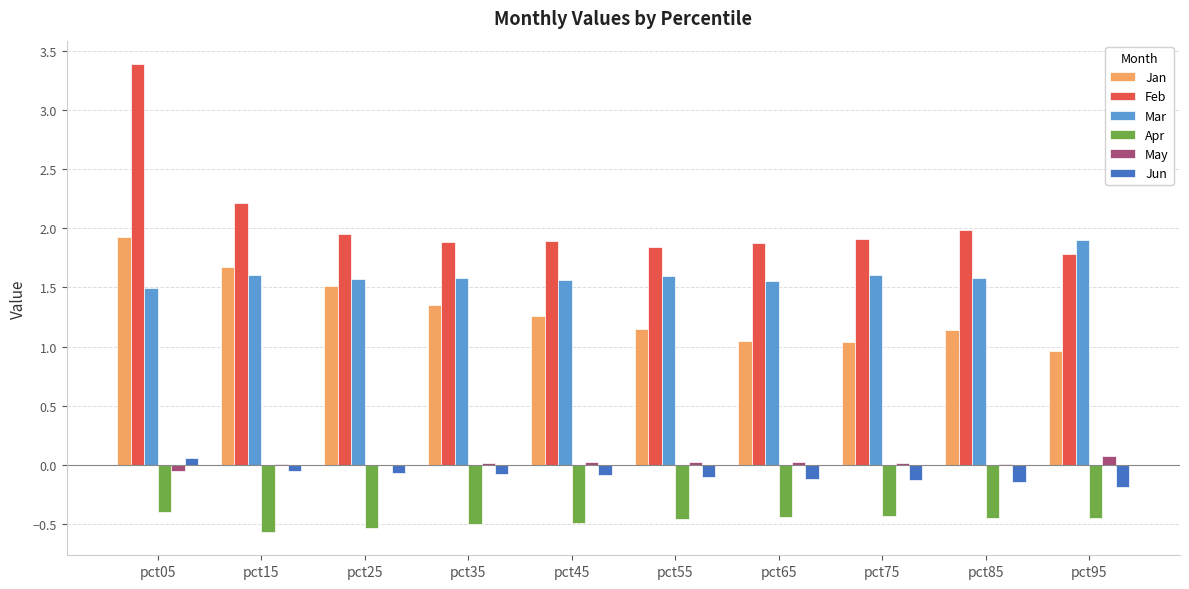

What is the greatest value displayed?

3.4